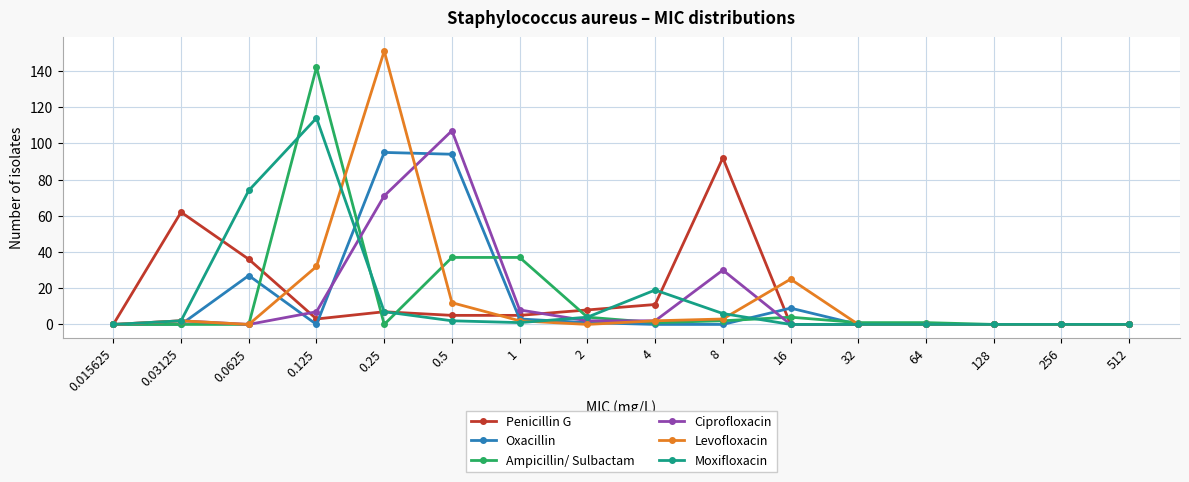

What is the total value across all series at 0.0625?

137